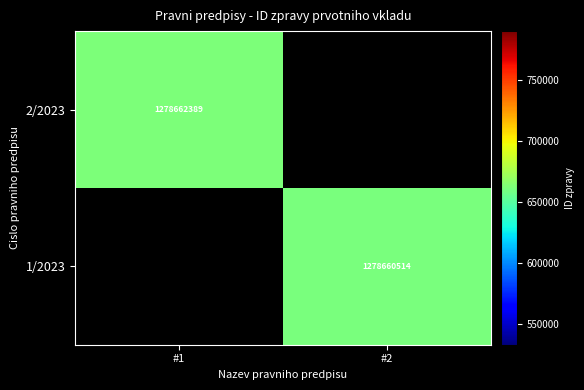

Between #2 and #1, which is larger?

#1